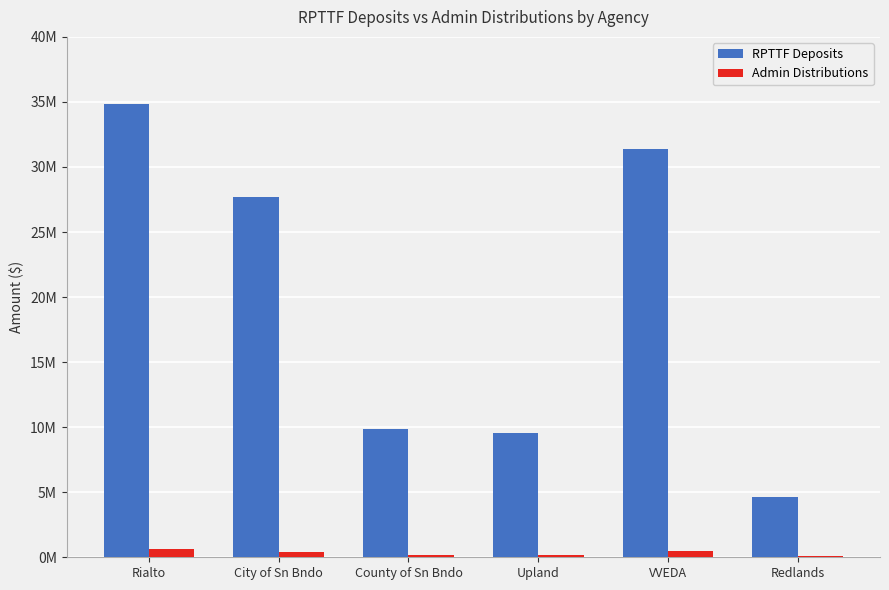

Rank the series at City of Sn Bndo from lowest to highest value.

Admin Distributions, RPTTF Deposits